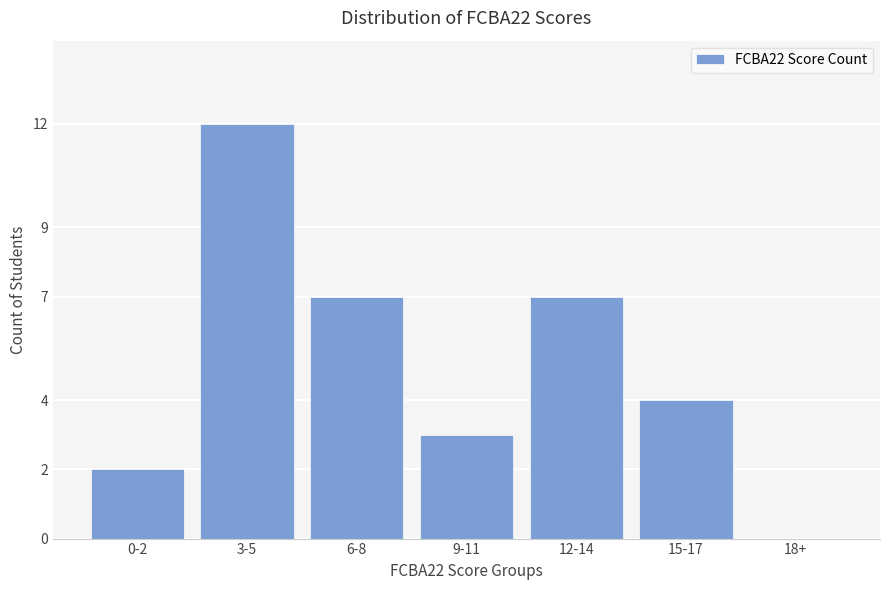

Is it true that the value at 18+ is -4?

False